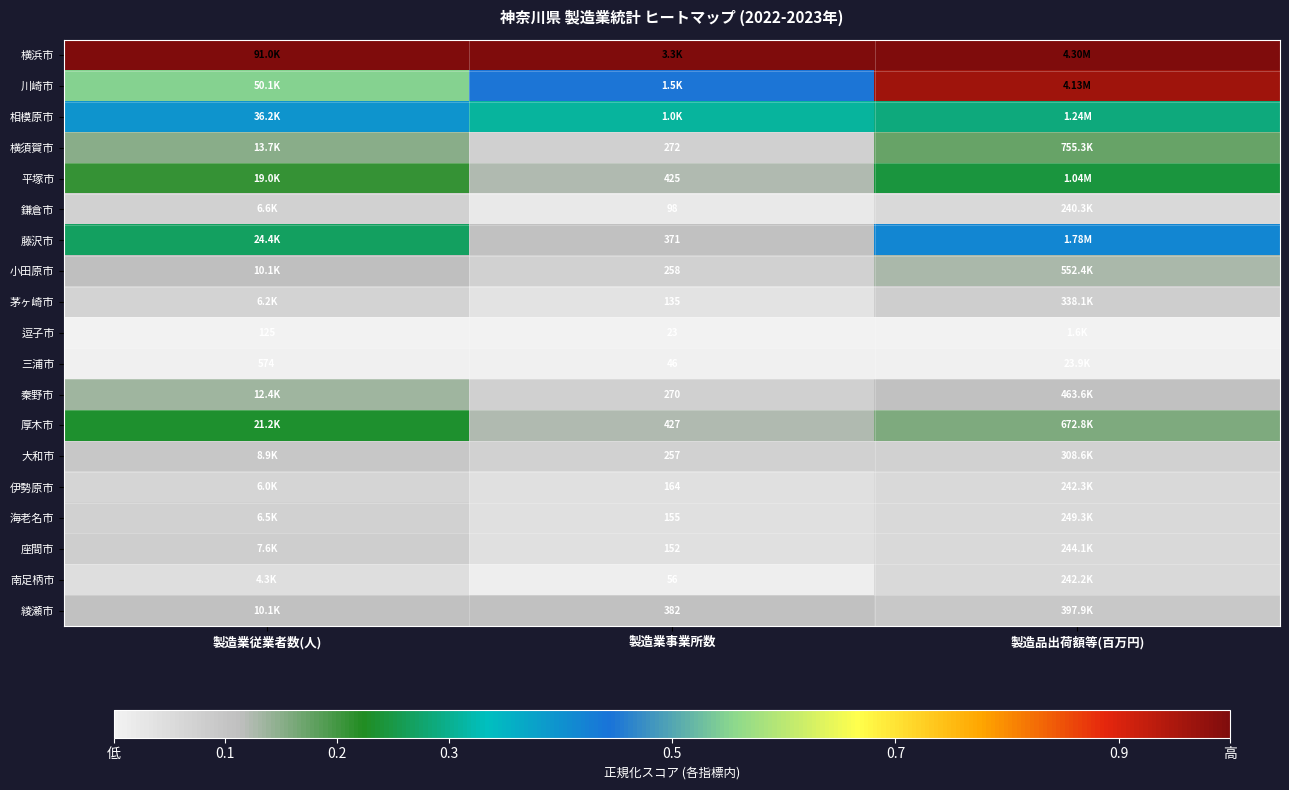

True or false: 三浦市 has a value of 0.0 at 製造業事業所数.

False